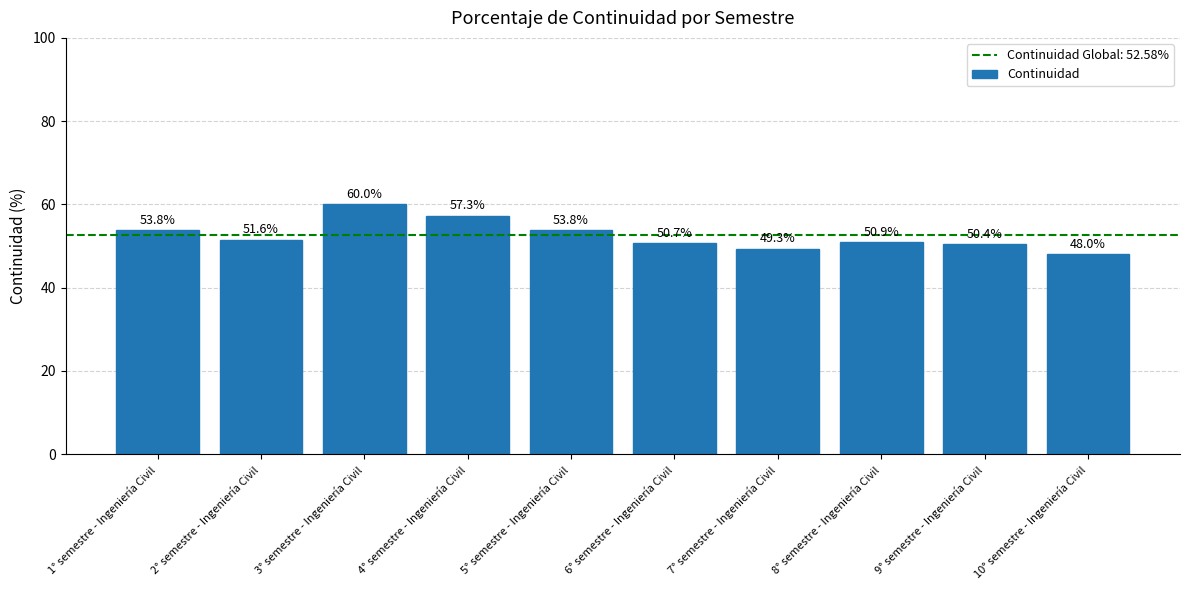

What is the label of the 1st bar from the left?

1° semestre - Ingeniería Civil